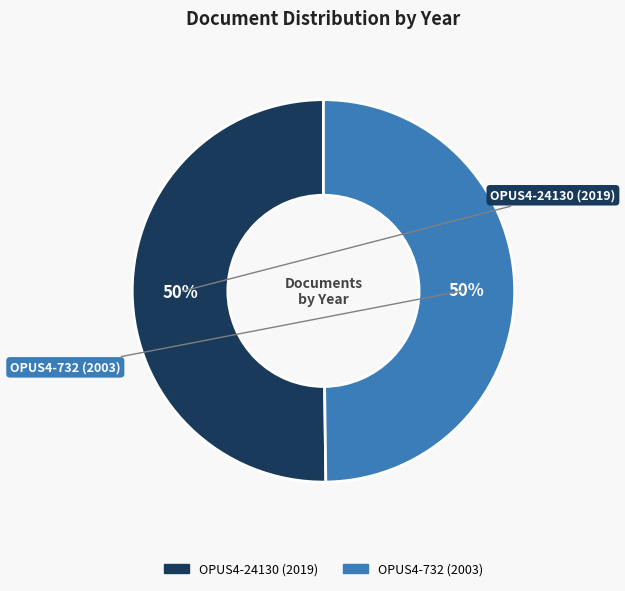

To the nearest percent, what is the combined percentage of OPUS4-732 (2003) and OPUS4-24130 (2019)?

100%